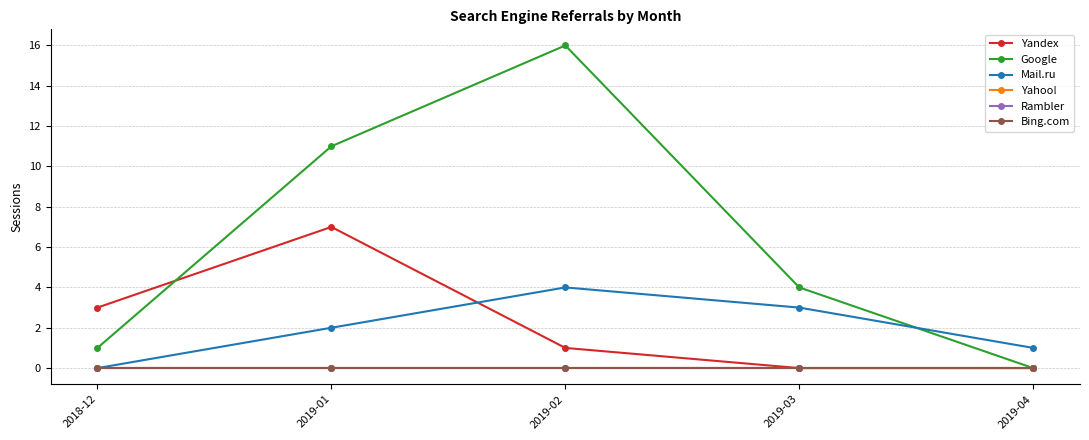

What is the average value of the Google series?

6